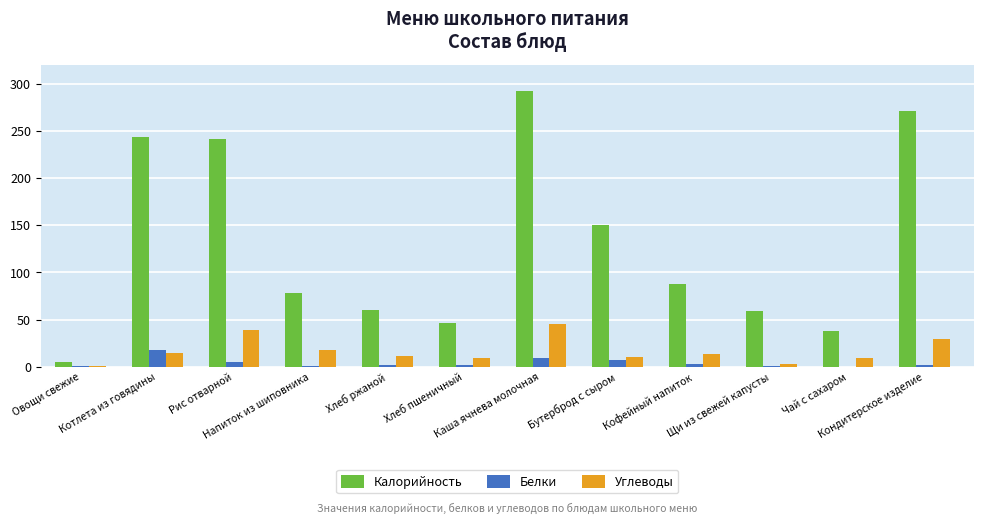

What is the maximum value shown in the chart?

291.8